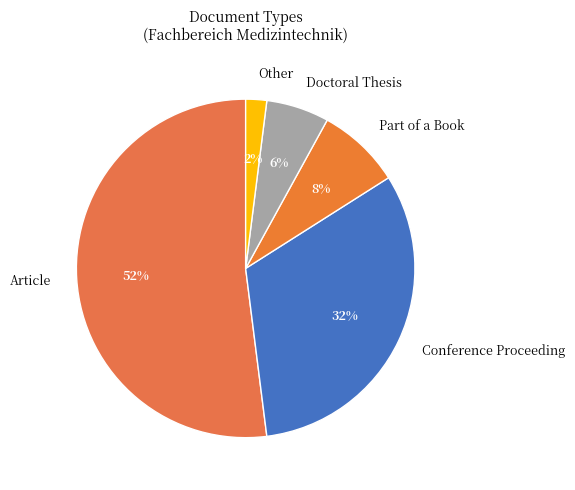

What is the largest slice in the pie chart?

Article